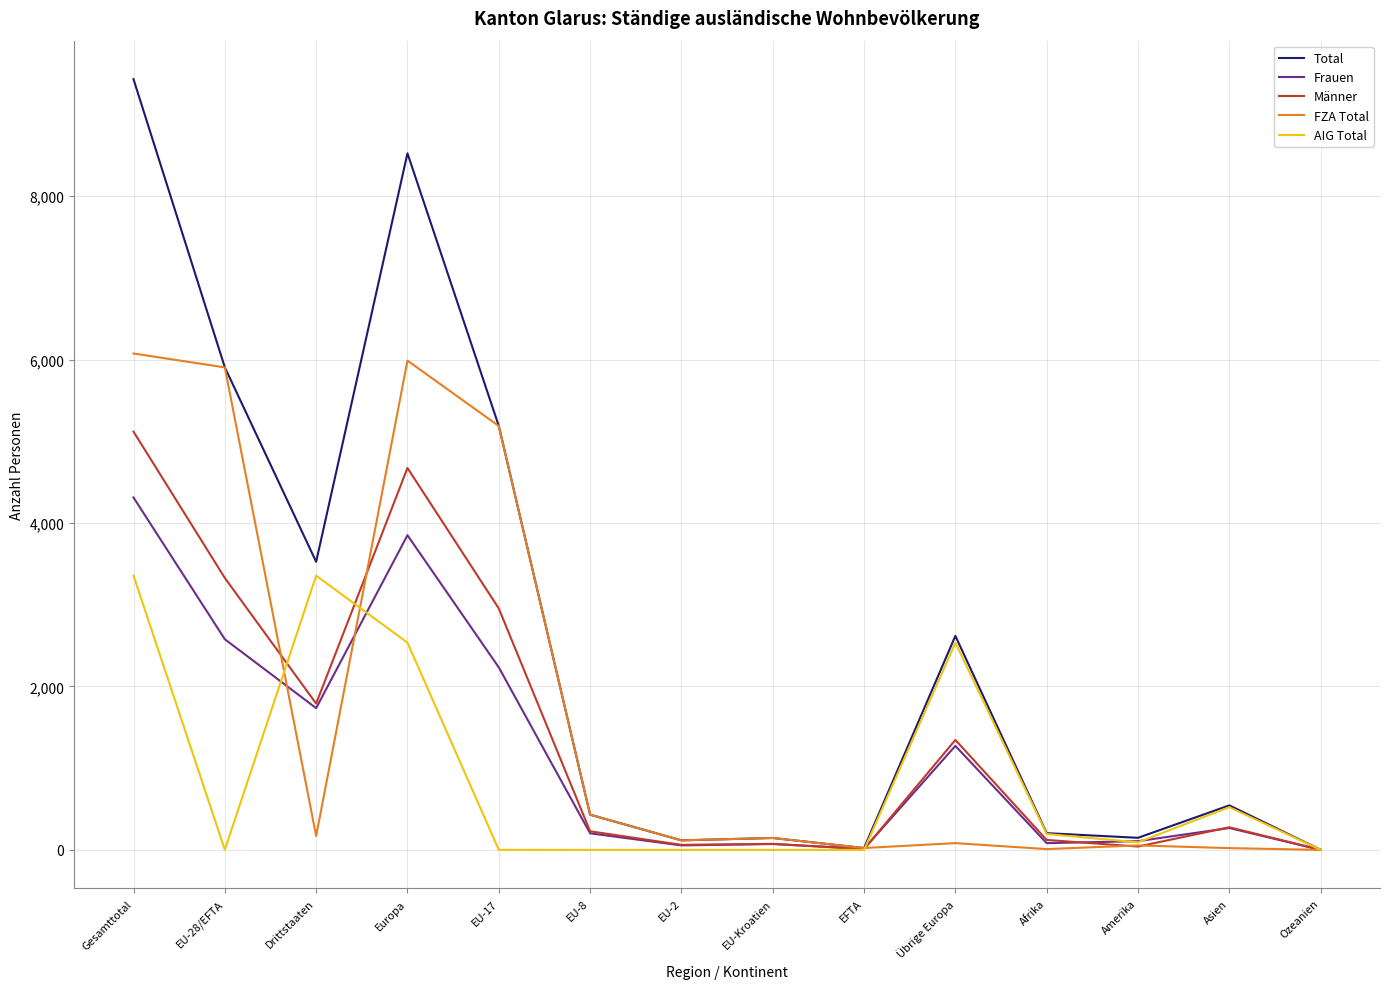

Where is Frauen nearest to the value 2156?

EU-17